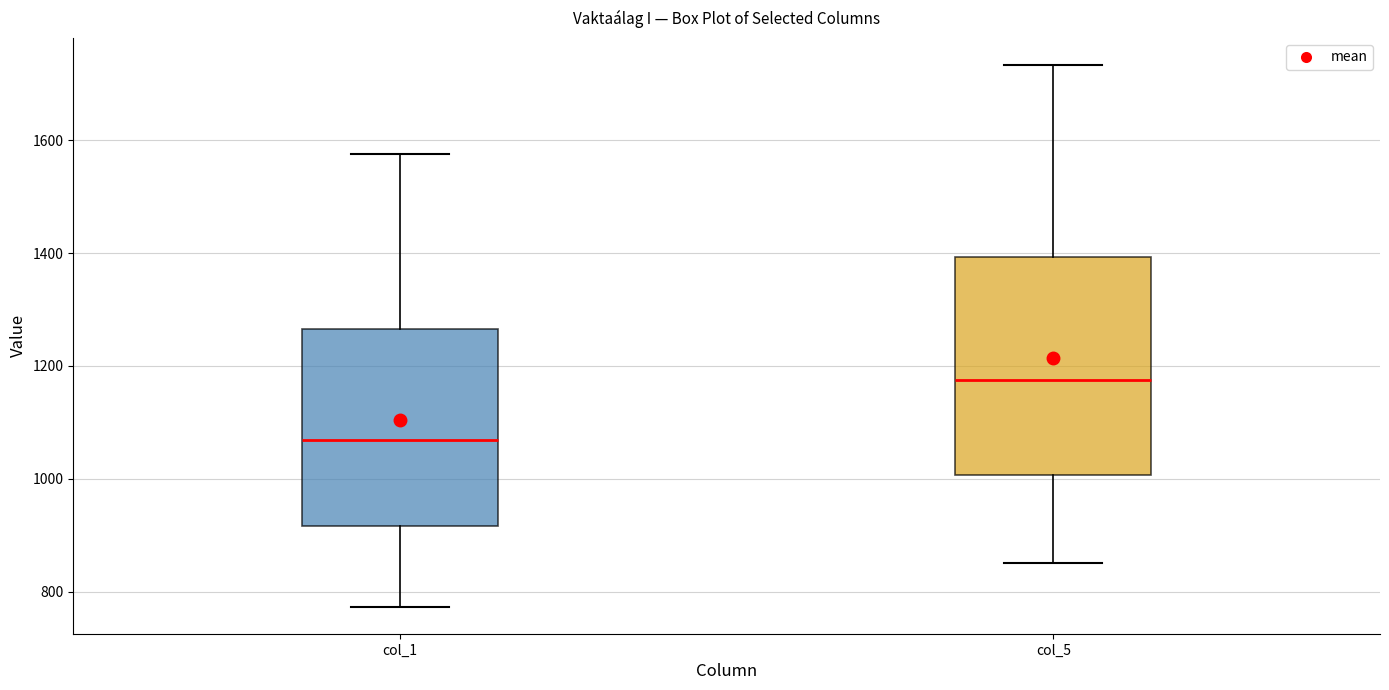

Reading left to right, read every box against the y-axis: the position of its median line, the range the box covers, and the ends of its whiskers. The values are not printed on the chart, so give them approximately, as read against the axis.

col_1: median 1060, box 920 to 1260, whiskers 780 to 1580
col_5: median 1180, box 1000 to 1400, whiskers 860 to 1740